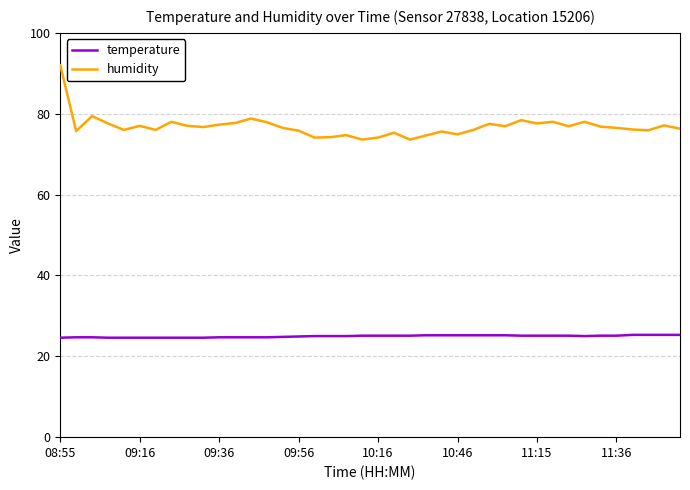

True or false: temperature and humidity intersect in this chart.

False